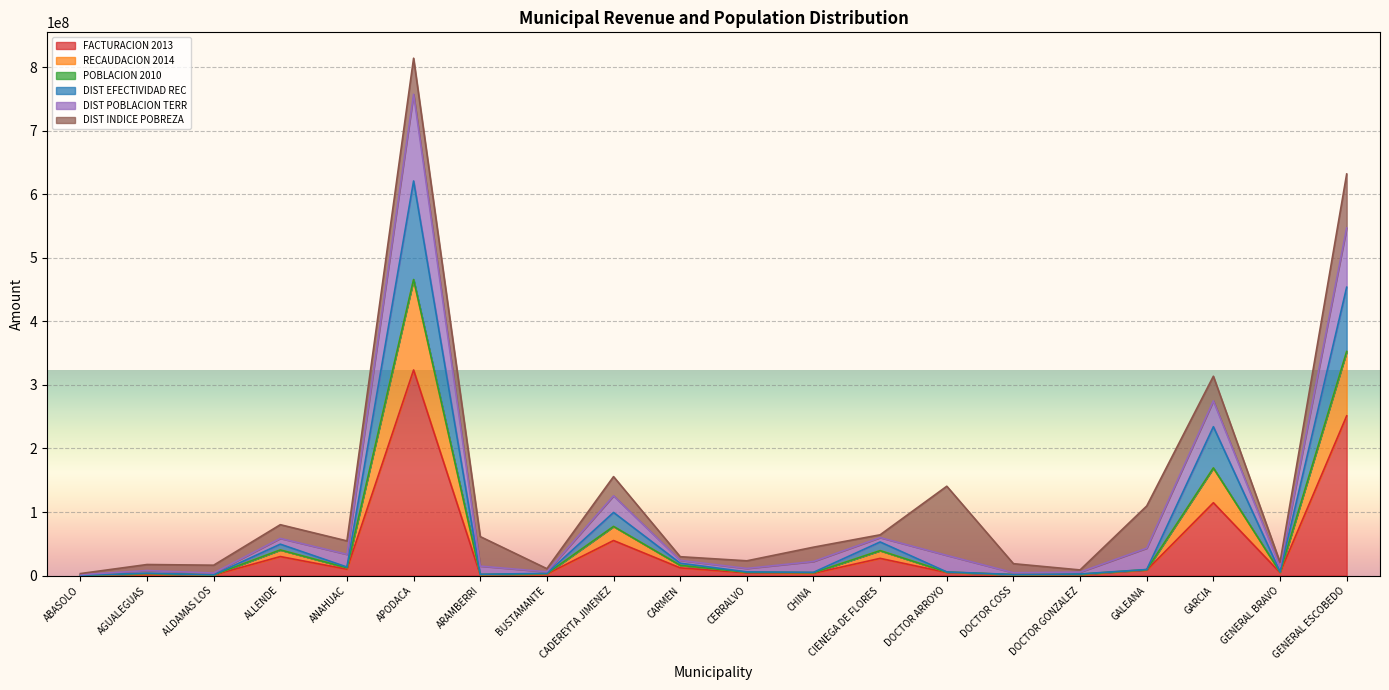

At which category is the sum across all series the highest?

APODACA